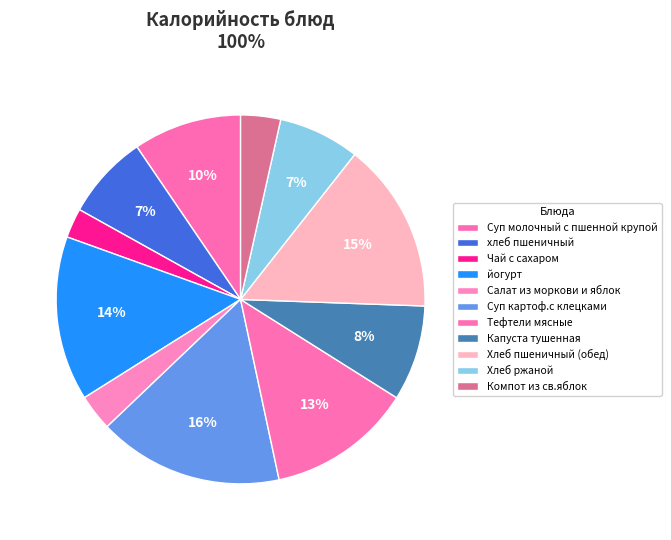

Does йогурт account for over 50% of the chart?

No